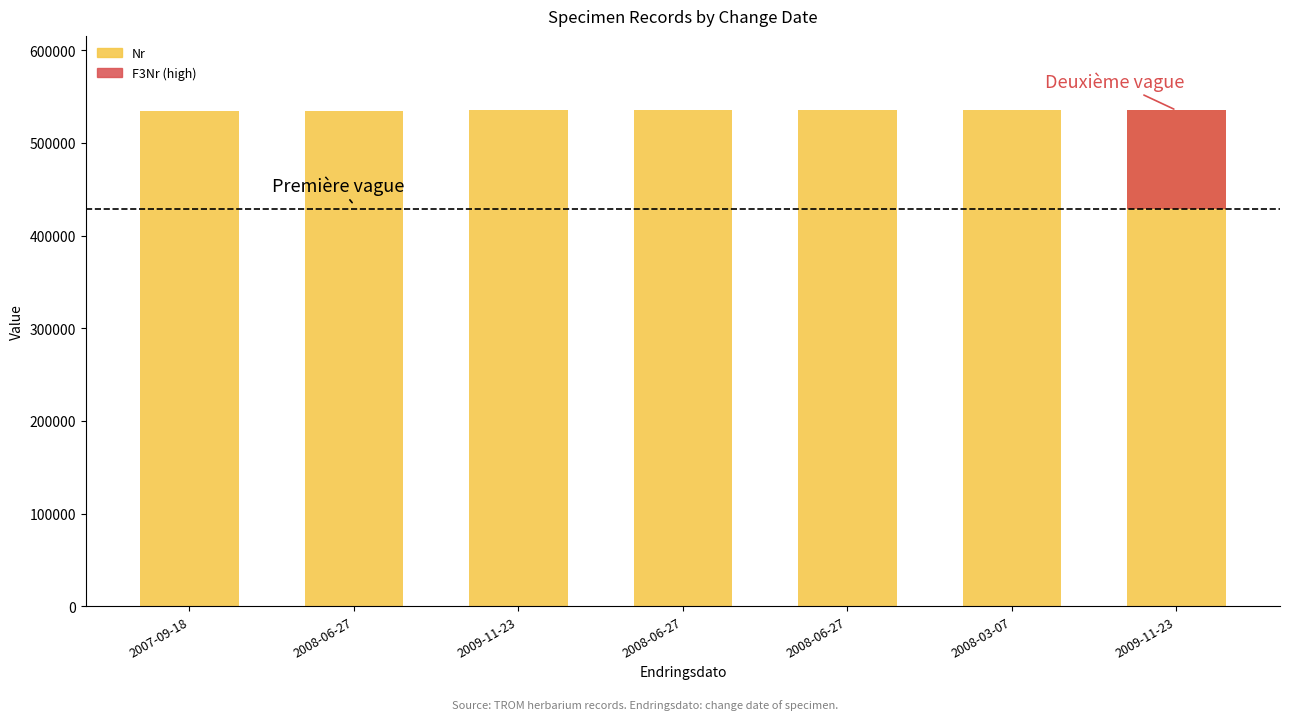

Which series changed the most between 2008-06-27 and 2009-11-23?

F3Nr (high)